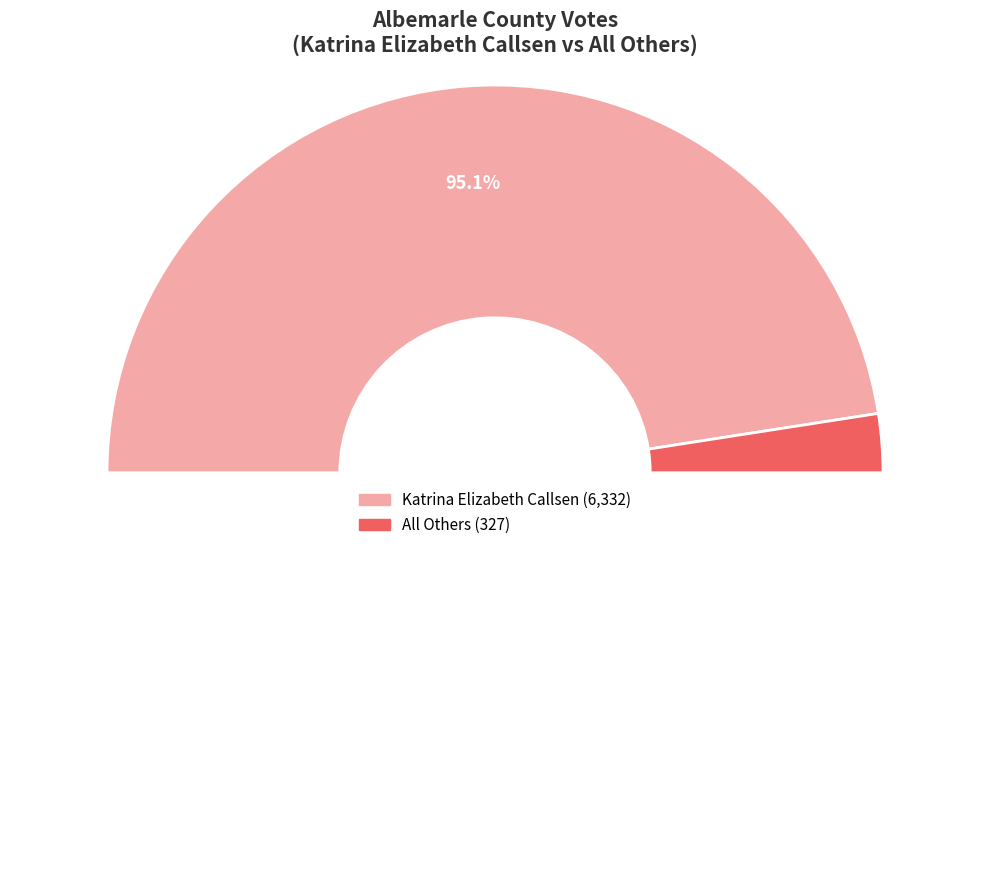

The 103 - Branchlands slice represents 13% of the pie. True or false?

False